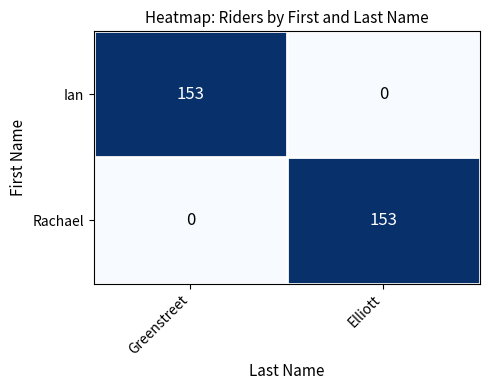

At how many categories does at least one series exceed 0?

2